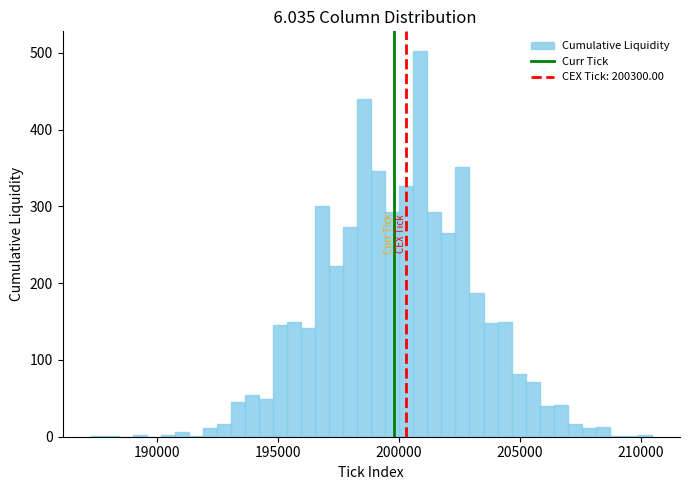

Read against the x-axis, roughly where is the centre of the tallest bar?

201000